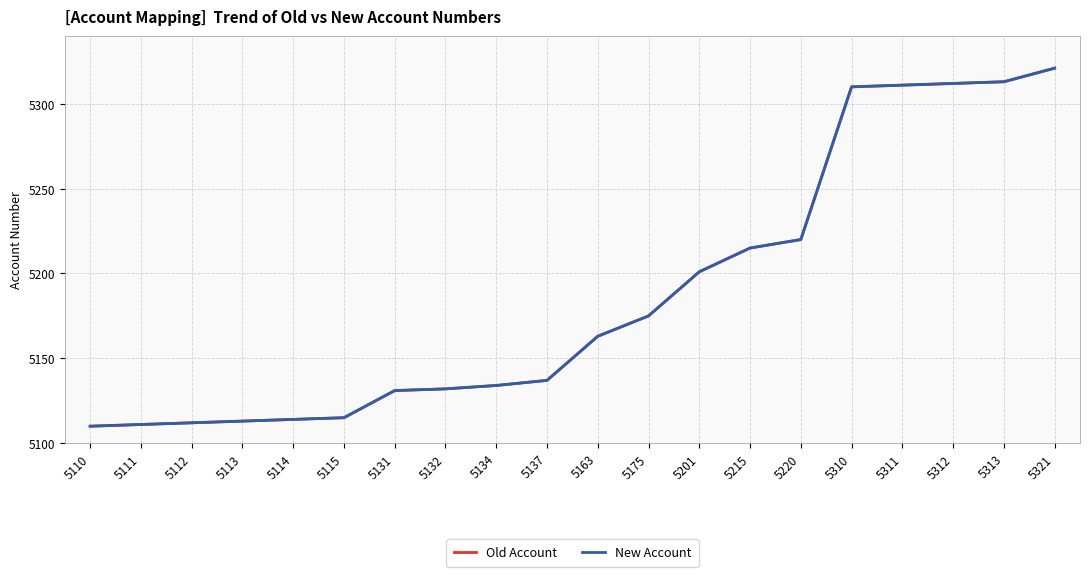

True or false: Old Account and New Account cross at least once.

False